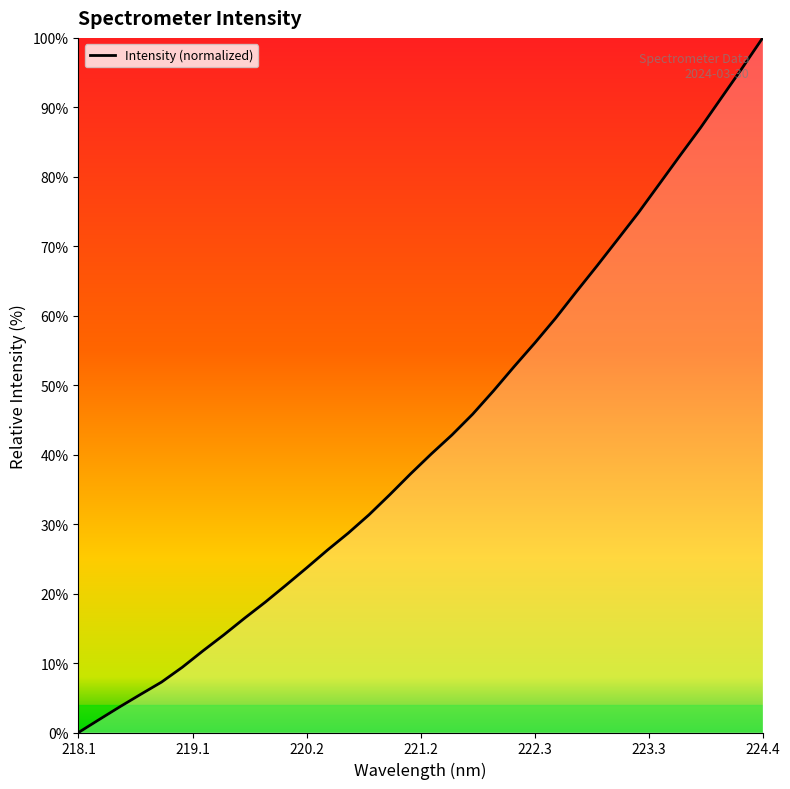

What is the sum of all values?

1450.2